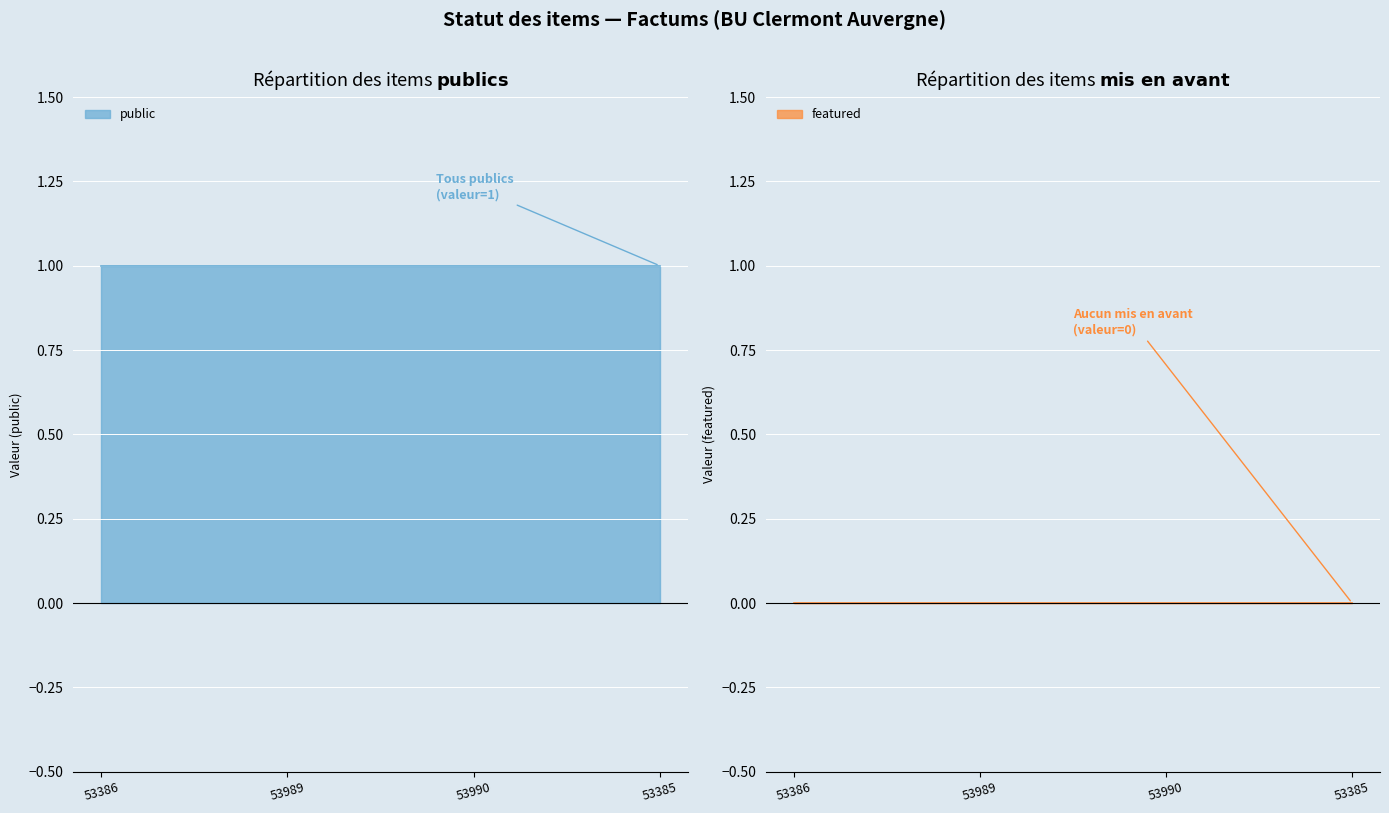

Reading left to right, list all the values displayed in this chart.

public: 1	1	1	1
featured: 0	0	0	0